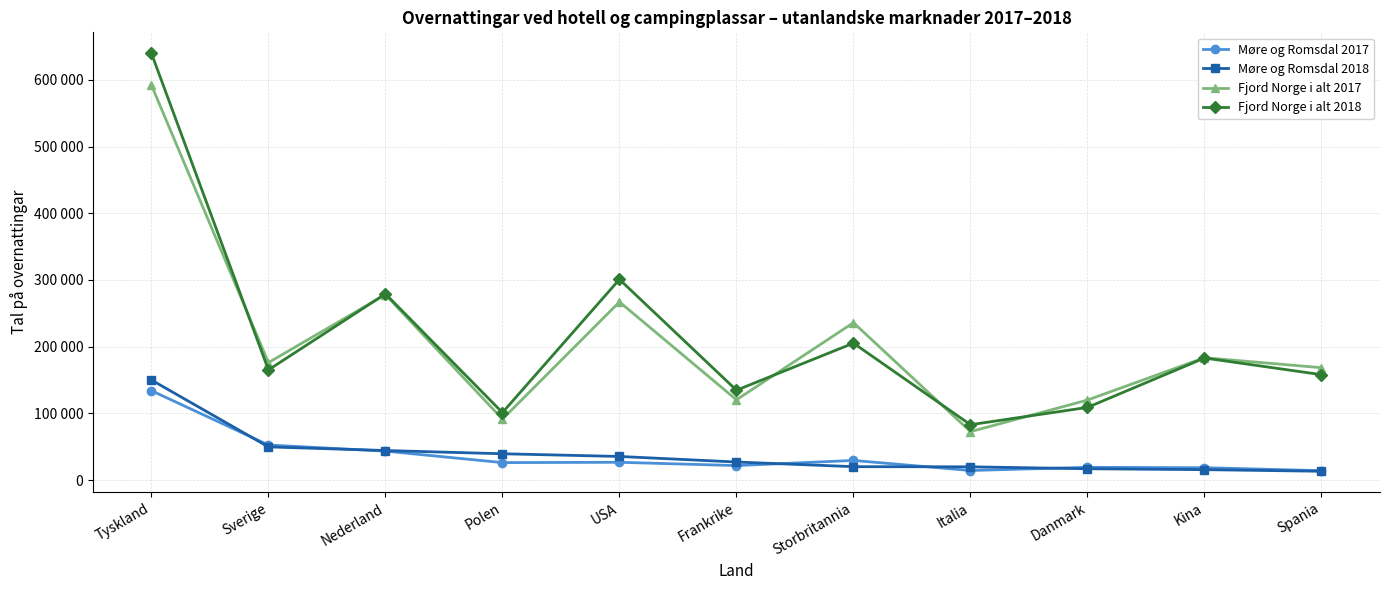

Does the chart have visible grid lines?

Yes